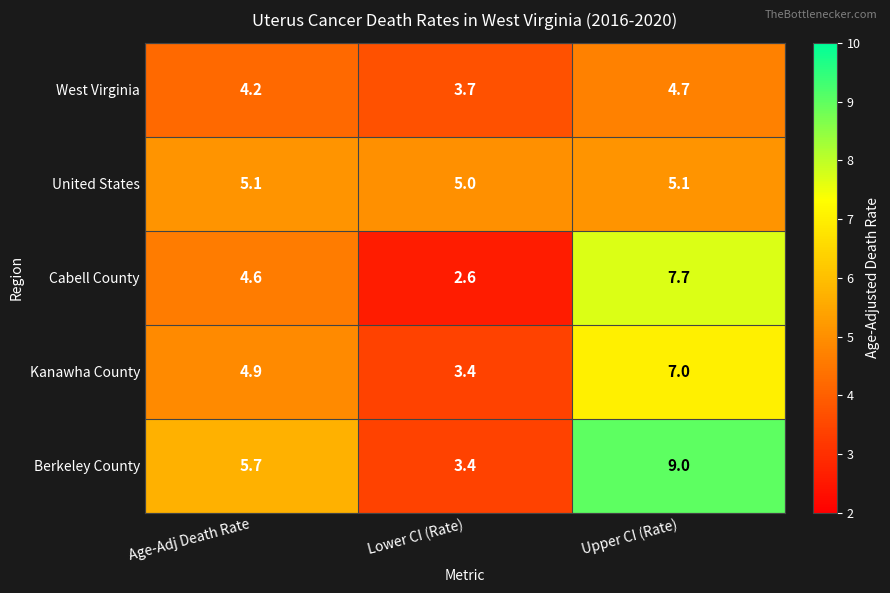

Which series changed the most between Age-Adj Death Rate and Lower CI (Rate)?

Berkeley County